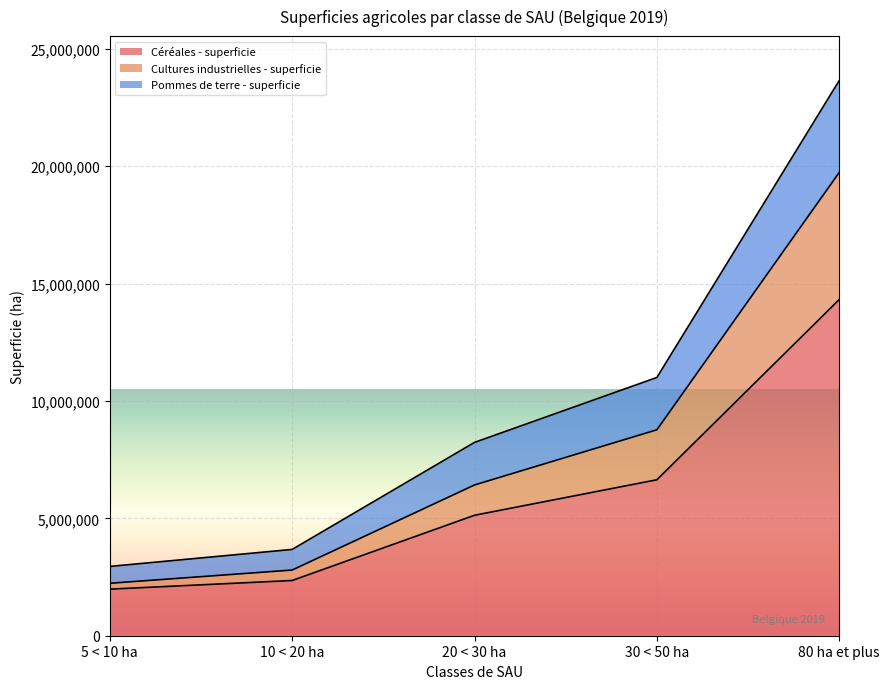

At which label does Céréales - superficie reach its peak?

80 ha et plus